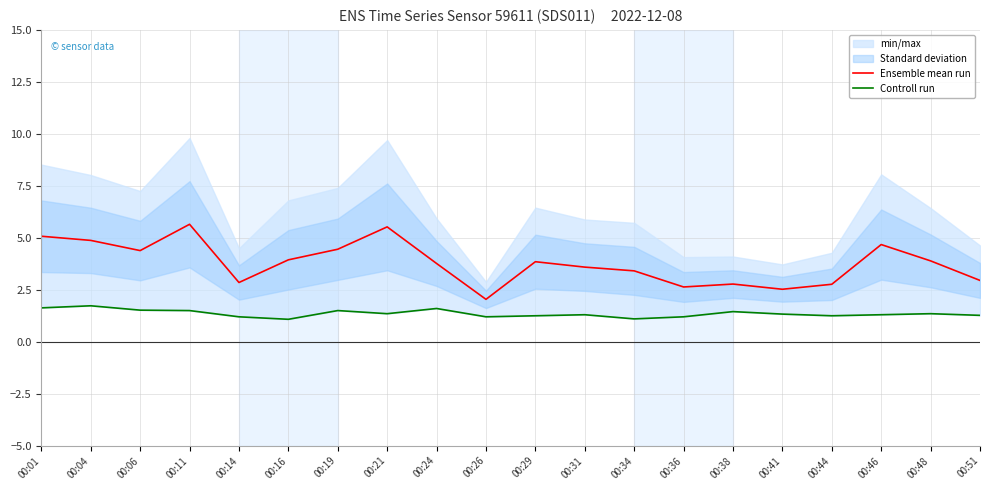

Which label corresponds to the largest value in the chart?

00:11